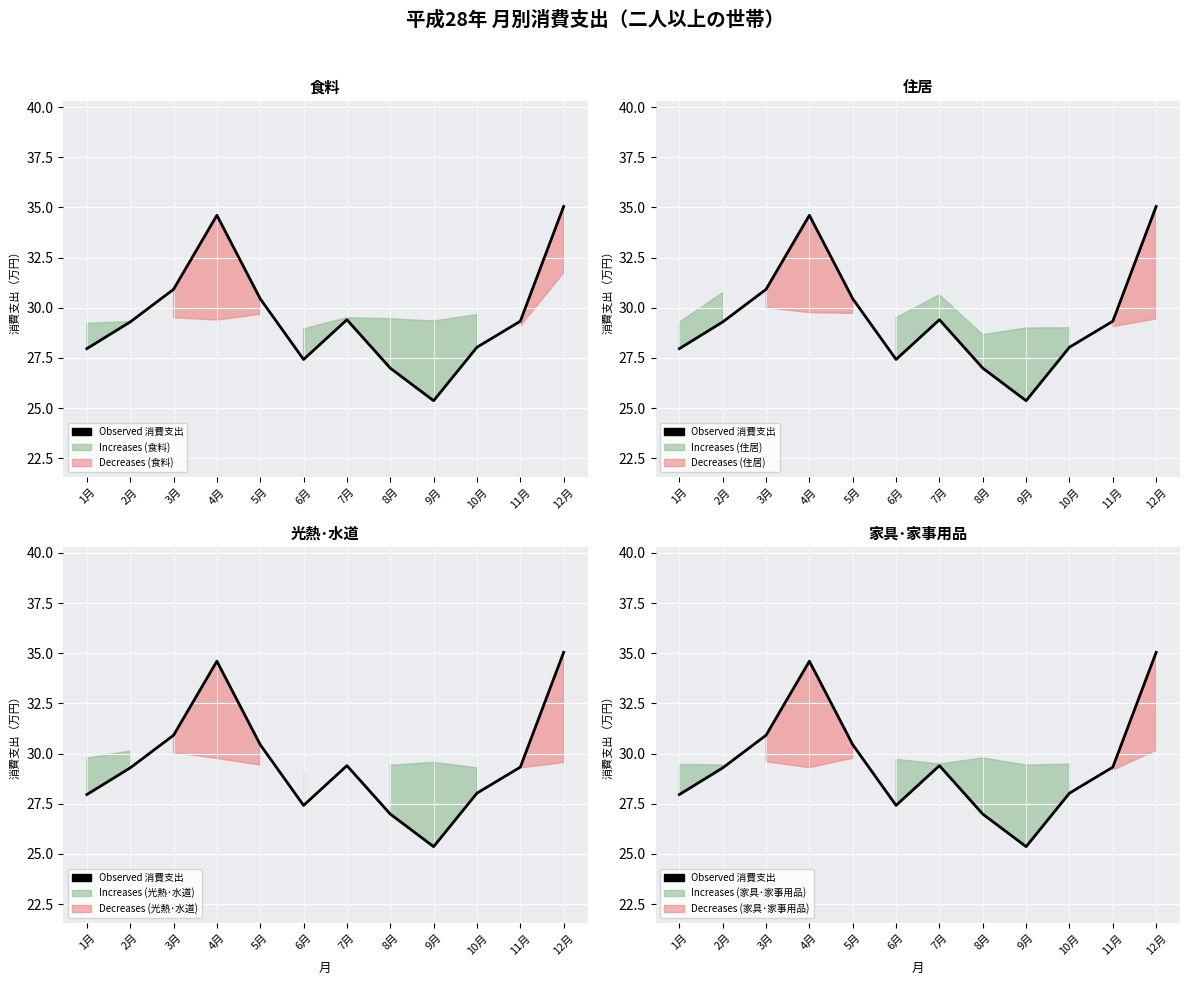

What is the minimum value shown in the chart?

25.4